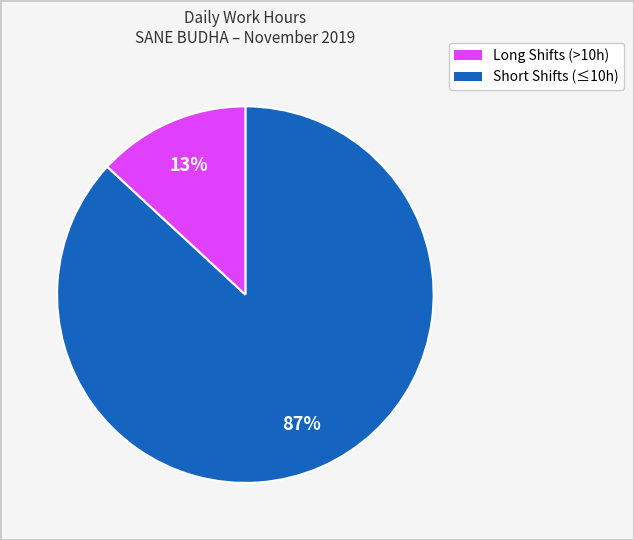

Does any single category account for the majority?

Yes